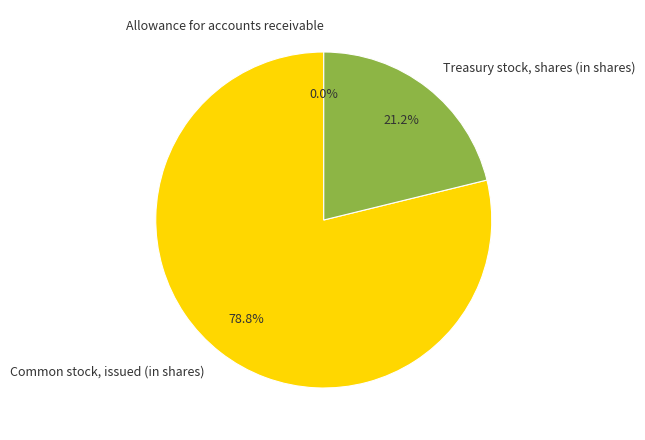

The Treasury stock, shares (in shares) slice represents 13% of the pie. True or false?

False